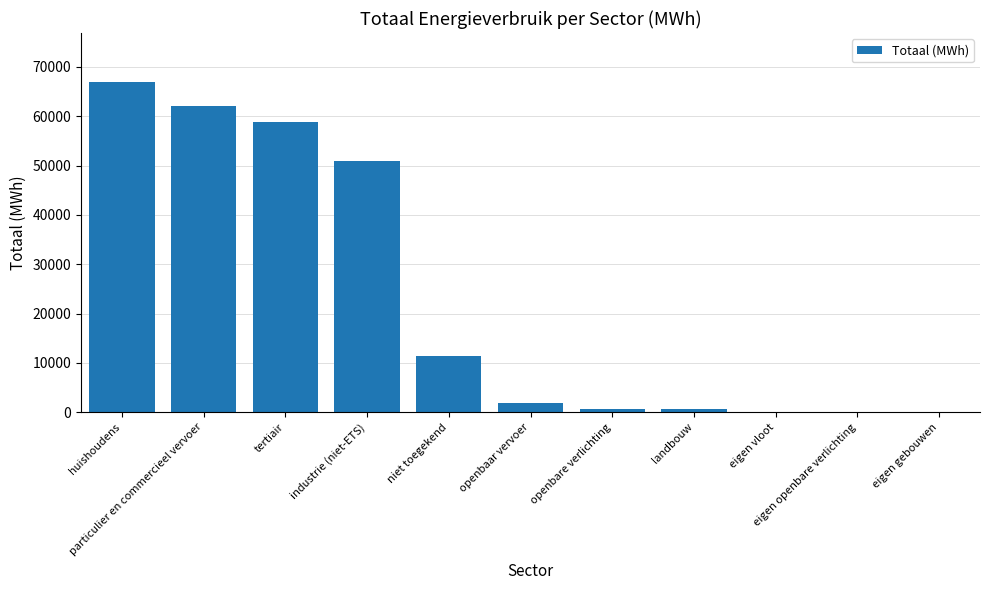

How many data points does each series have?

11